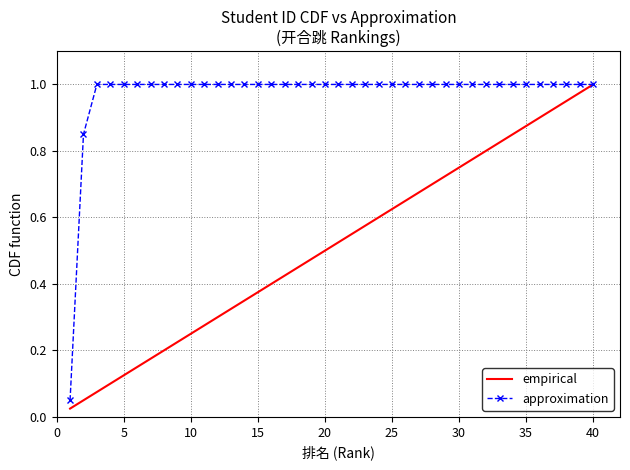

Rank the series by their average value, from lowest to highest.

empirical, approximation